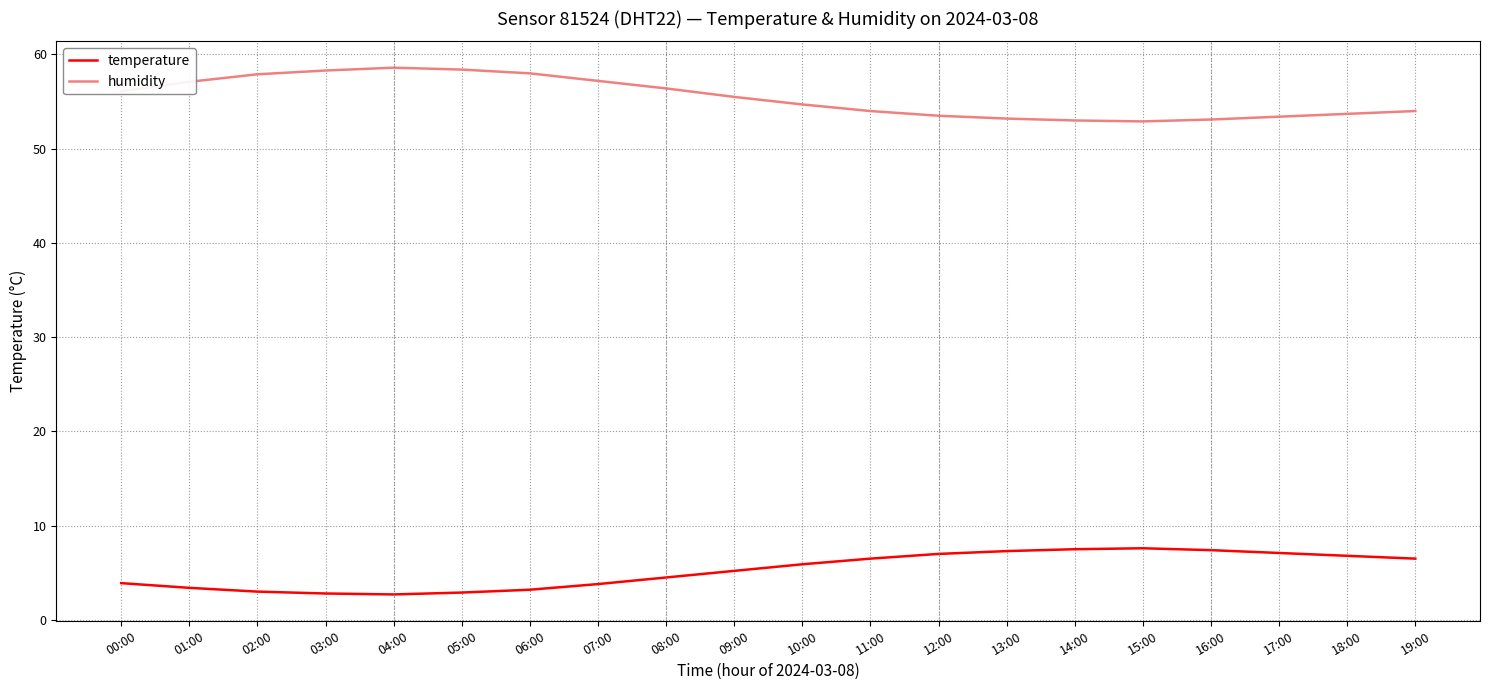

Which series has the largest total across all categories?

humidity